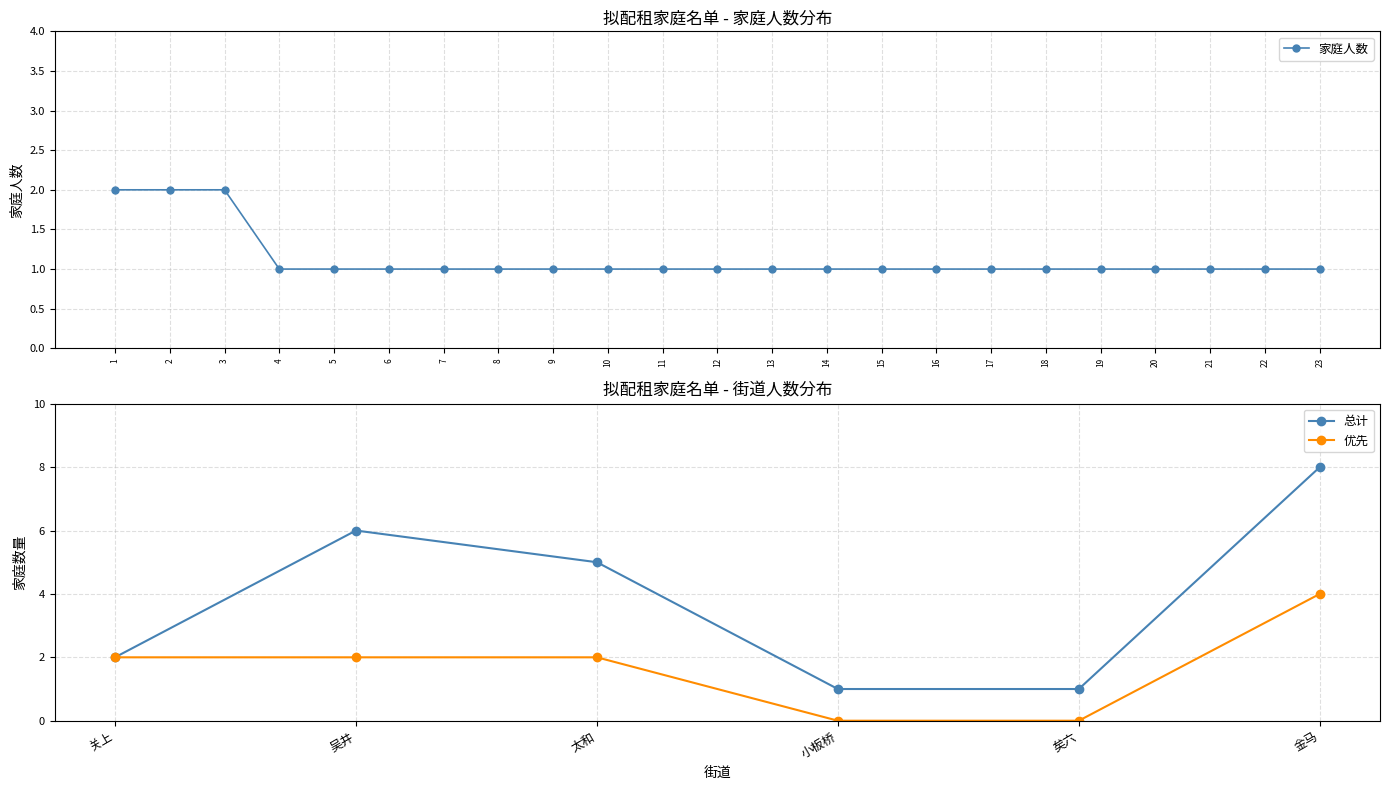

Rank the categories by value from lowest to highest.

4, 5, 6, 7, 8, 9, 10, 11, 12, 13, 14, 15, 16, 17, 18, 19, 20, 21, 22, 23, 1, 2, 3